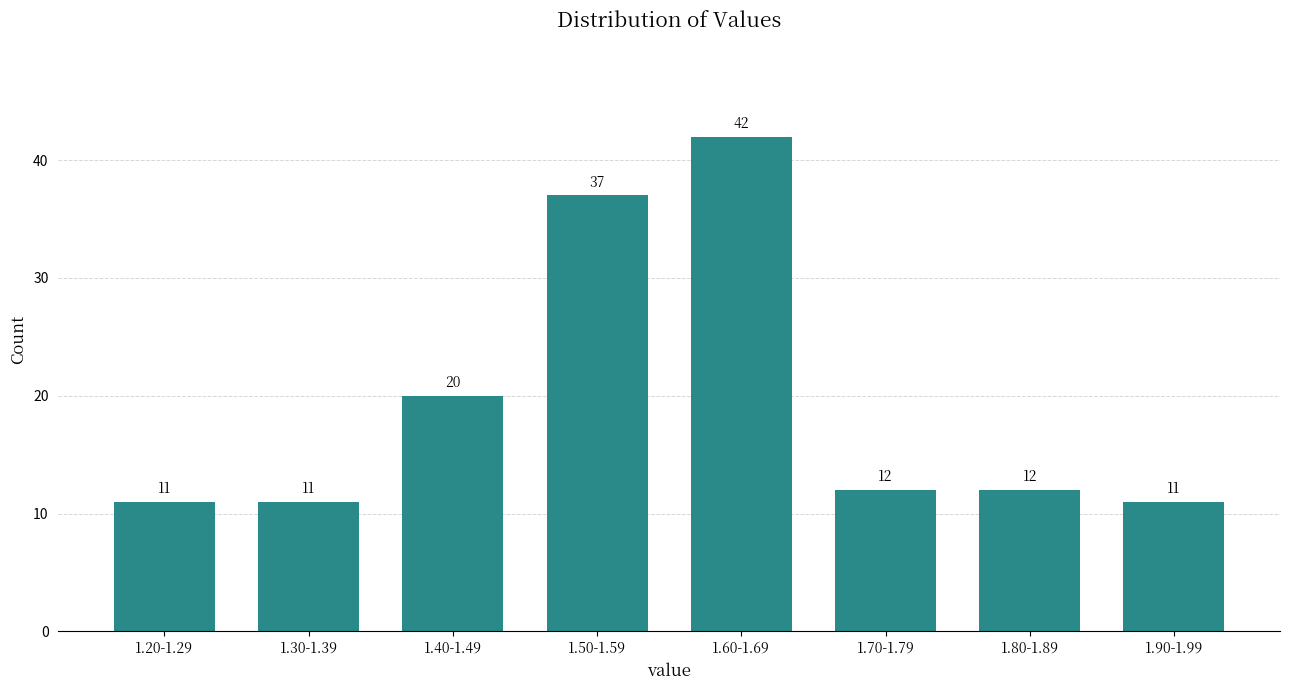

Reading right to left, what are all the values shown in this chart?

11	12	12	42	37	20	11	11